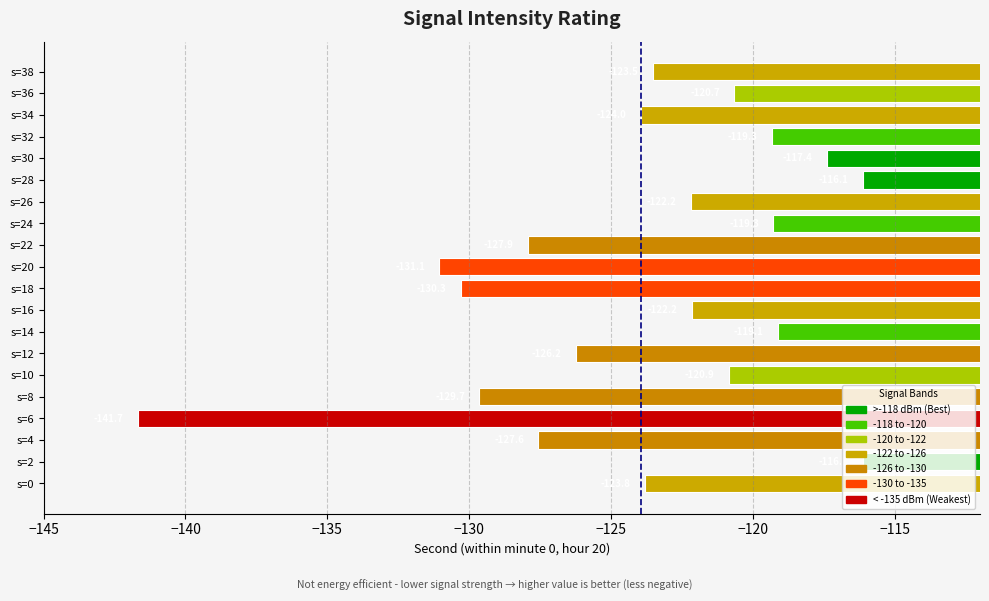

Between s=30 and s=18, which is larger?

s=30